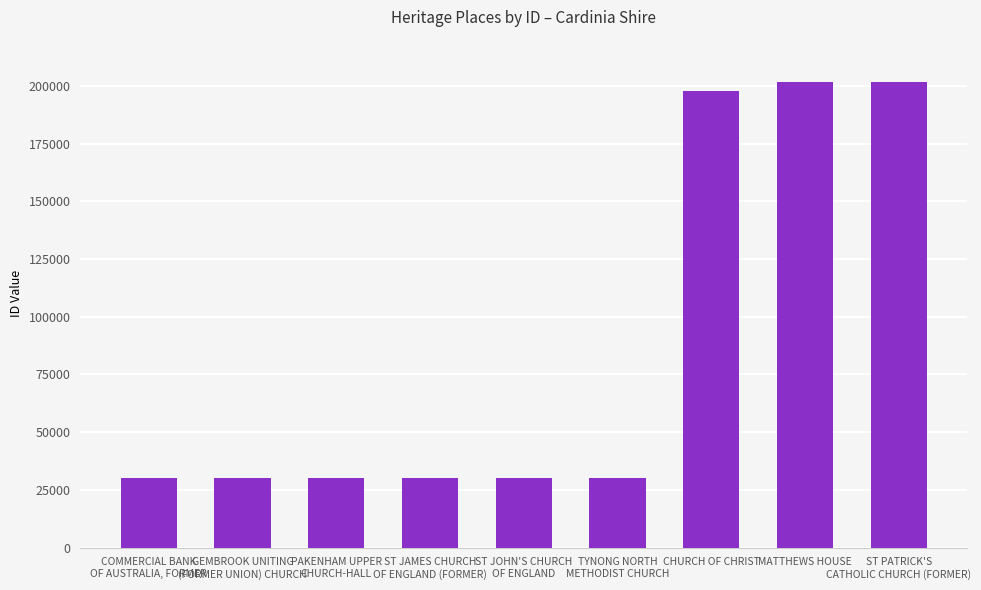

Rank the categories by value from lowest to highest.

COMMERCIAL BANK
OF AUSTRALIA, FORMER, GEMBROOK UNITING
(FORMER UNION) CHURCH, PAKENHAM UPPER
CHURCH-HALL, ST JAMES CHURCH
OF ENGLAND (FORMER), ST JOHN'S CHURCH
OF ENGLAND, TYNONG NORTH
METHODIST CHURCH, CHURCH OF CHRIST, MATTHEWS HOUSE, ST PATRICK'S
CATHOLIC CHURCH (FORMER)